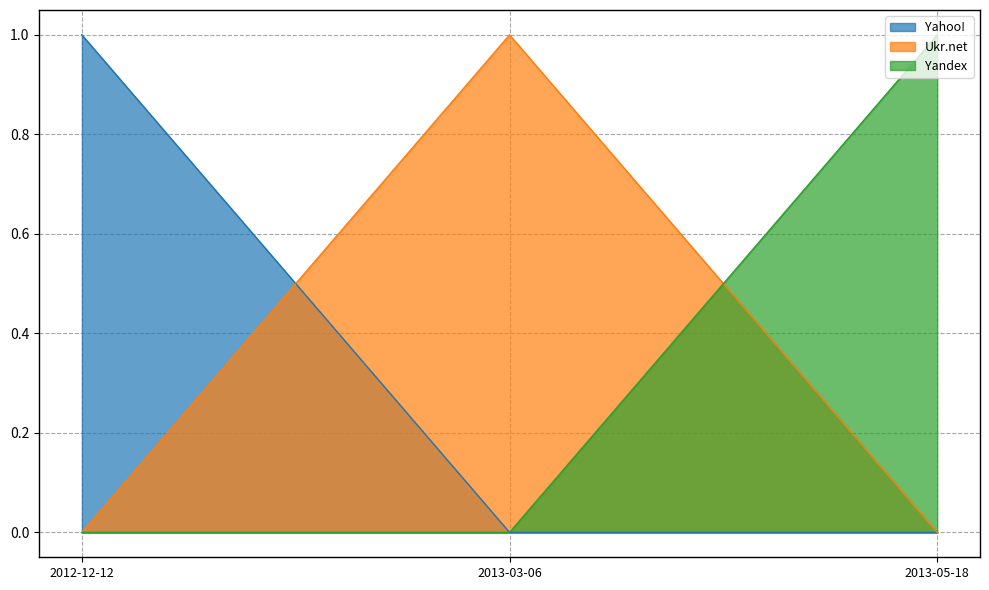

Which category has the highest value in the Yahoo! series?

2012-12-12